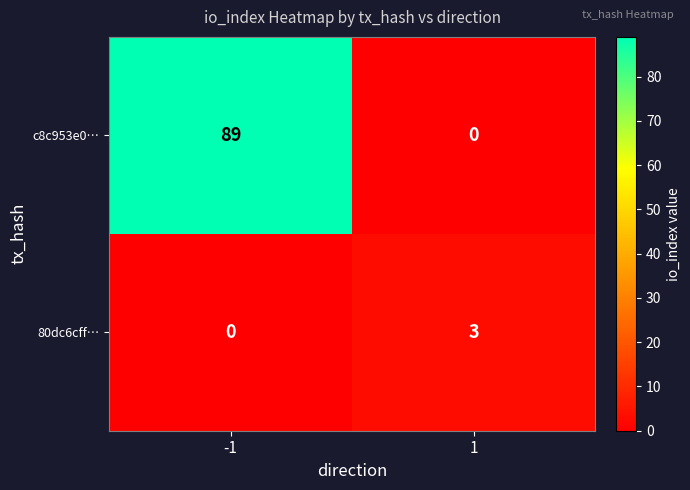

What is the difference between the maximum and minimum values in the c8c953e0… series?

89